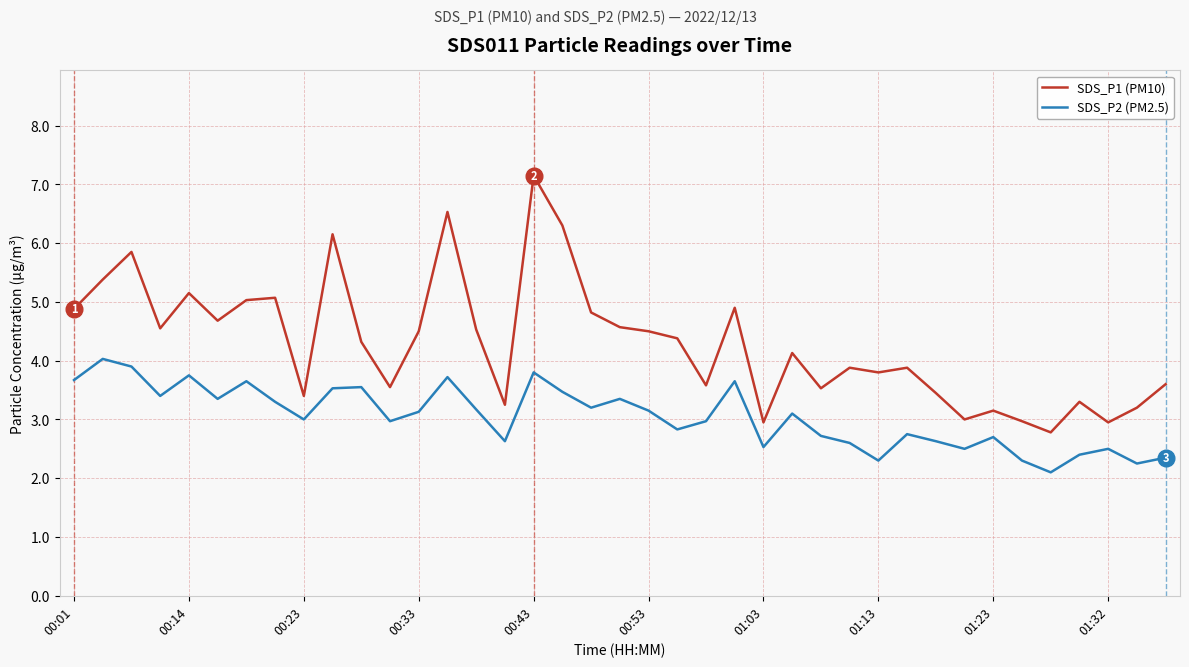

What is the minimum value for SDS_P2 (PM2.5)?

2.1